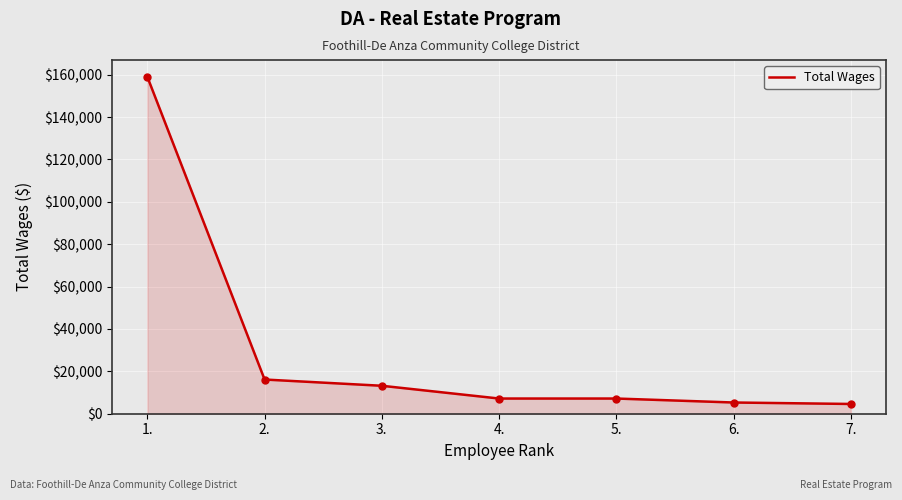

What is the ratio of the value at 2. to the value at 5.?

2.3